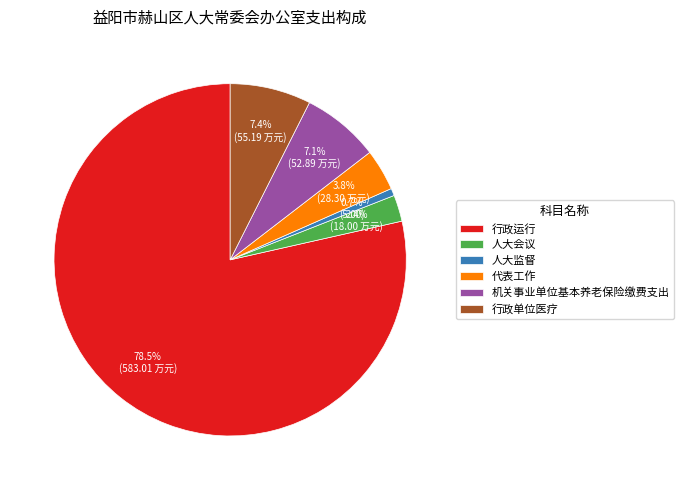

What portion of the pie excludes 机关事业单位基本养老保险缴费支出?

92.9%